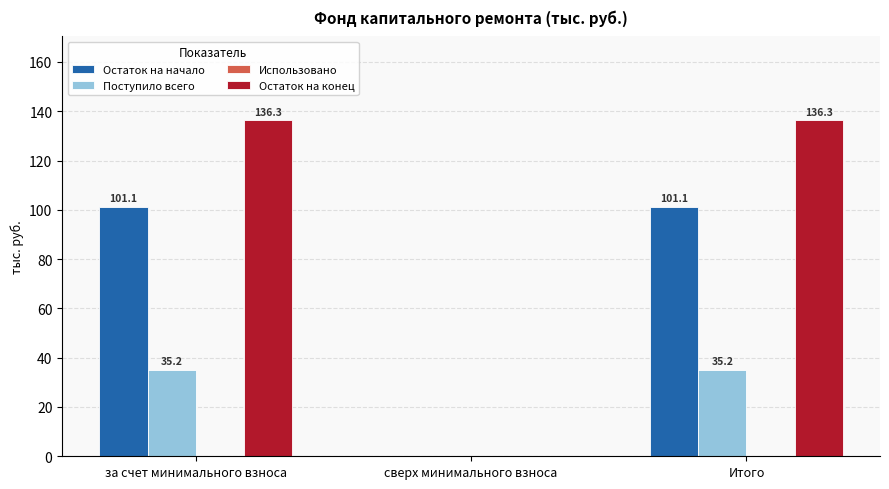

Which series changed the most between за счет минимального взноса and сверх минимального взноса?

Остаток на конец